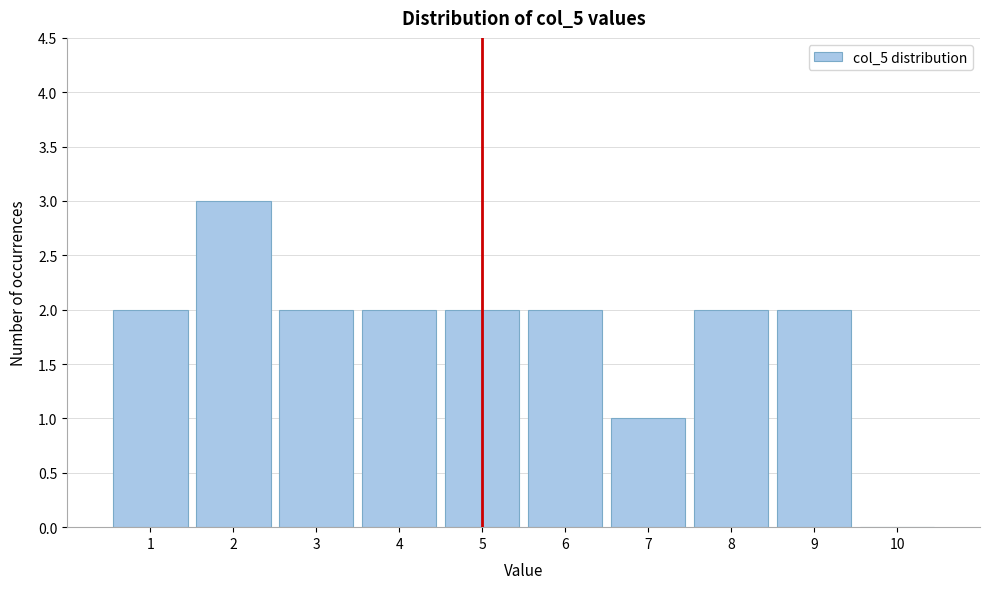

Reading left to right, list every bar in this chart as the range it spans on the x-axis followed by its height. The values are not printed on the chart, so give them approximately, as read against the axis.

0.5 to 1.5: 2
1.5 to 2.5: 3
2.5 to 3.5: 2
3.5 to 4.5: 2
4.5 to 5.5: 2
5.5 to 6.5: 2
6.5 to 7.5: 1
7.5 to 8.5: 2
8.5 to 9.5: 2
9.5 to 10.5: 0